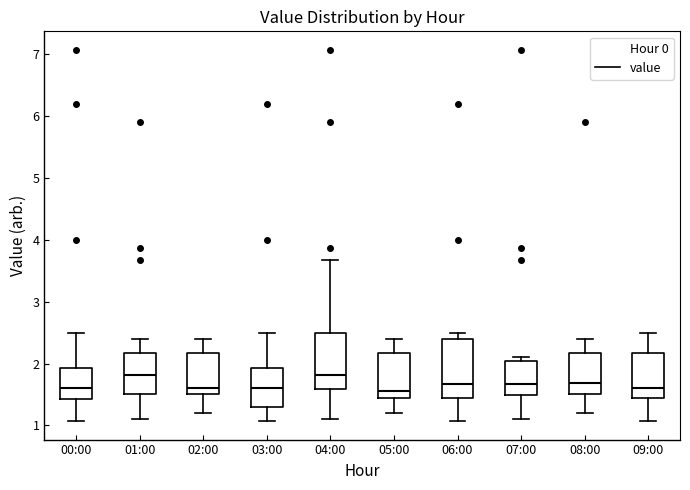

Reading left to right, transcribe this box plot: for each box, give where its median line is, the range the box spans, and where its two whiskers end, as read against the y-axis. The values are not printed on the chart, so give them approximately, as read against the axis.

00:00: median 1.6, box 1.4 to 1.9, whiskers 1.1 to 2.5
01:00: median 1.8, box 1.5 to 2.2, whiskers 1.1 to 2.4
02:00: median 1.6, box 1.5 to 2.2, whiskers 1.2 to 2.4
03:00: median 1.6, box 1.3 to 1.9, whiskers 1.1 to 2.5
04:00: median 1.8, box 1.6 to 2.5, whiskers 1.1 to 3.7
05:00: median 1.6, box 1.5 to 2.2, whiskers 1.2 to 2.4
06:00: median 1.7, box 1.5 to 2.4, whiskers 1.1 to 2.5
07:00: median 1.7, box 1.5 to 2.0, whiskers 1.1 to 2.1
08:00: median 1.7, box 1.5 to 2.2, whiskers 1.2 to 2.4
09:00: median 1.6, box 1.5 to 2.2, whiskers 1.1 to 2.5